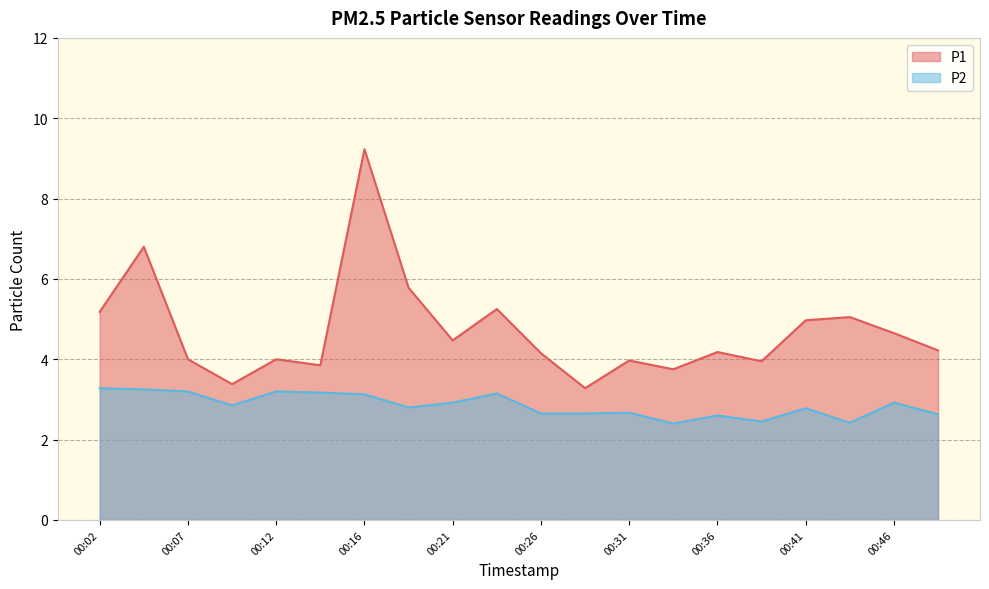

What is the spread (max minus min) of values at 00:24?

2.1